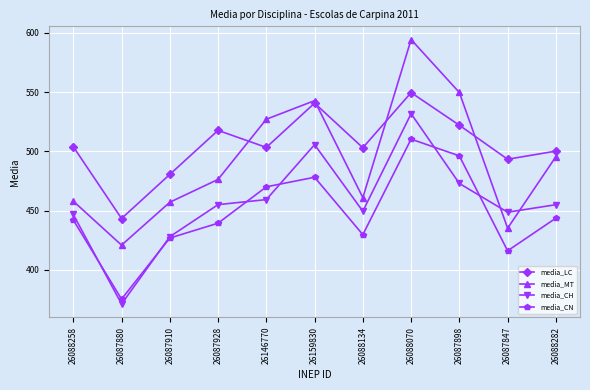

At which category is the sum across all series the highest?

26088070